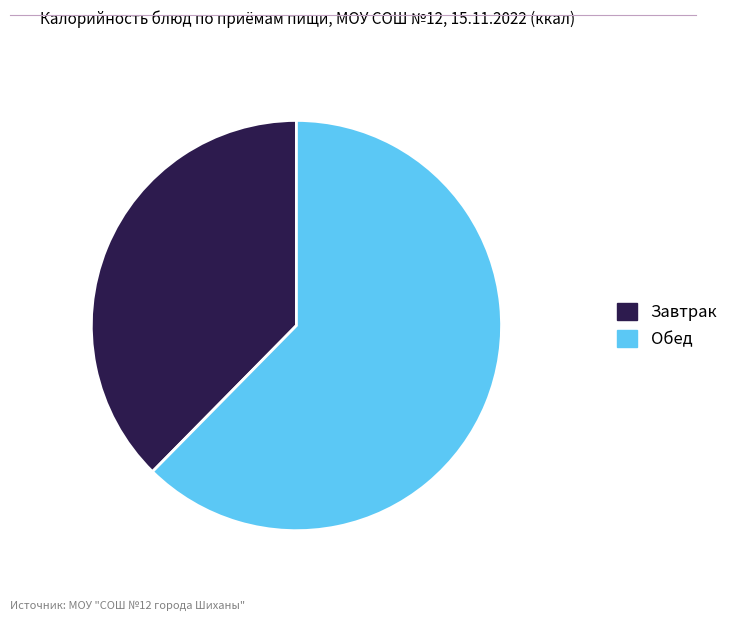

Is there any slice that represents more than half of the pie?

Yes